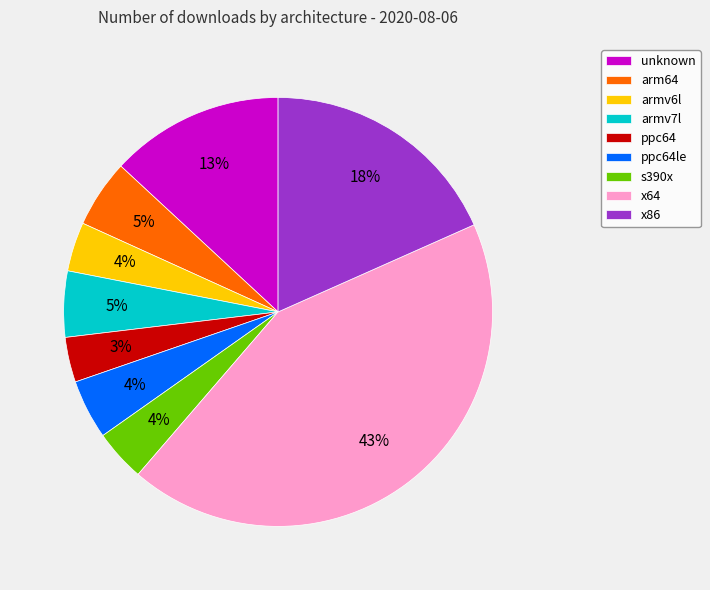

Do ppc64 and armv6l together represent more than half of the pie?

No